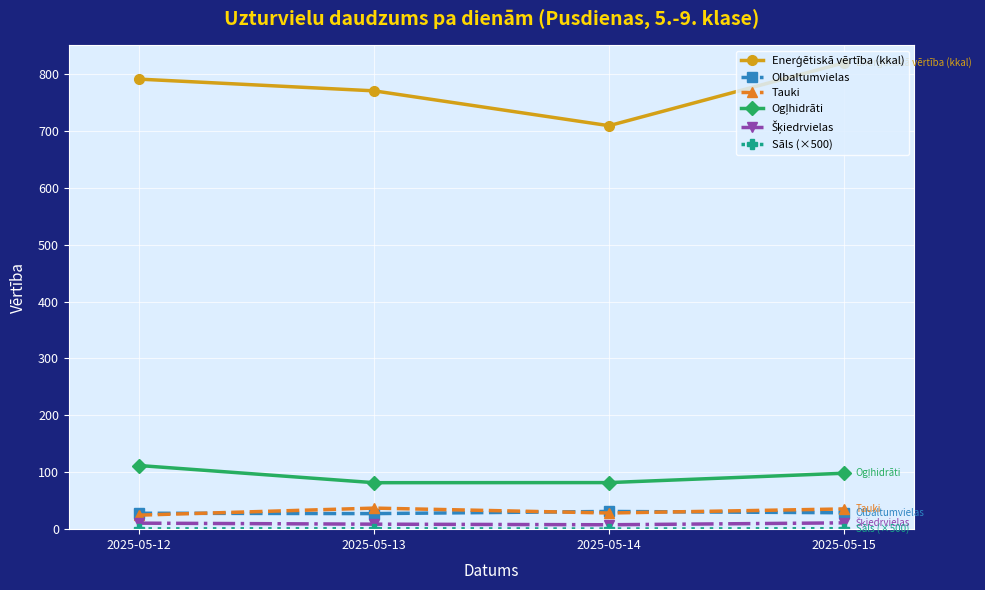

At how many categories does at least one series exceed 589?

4